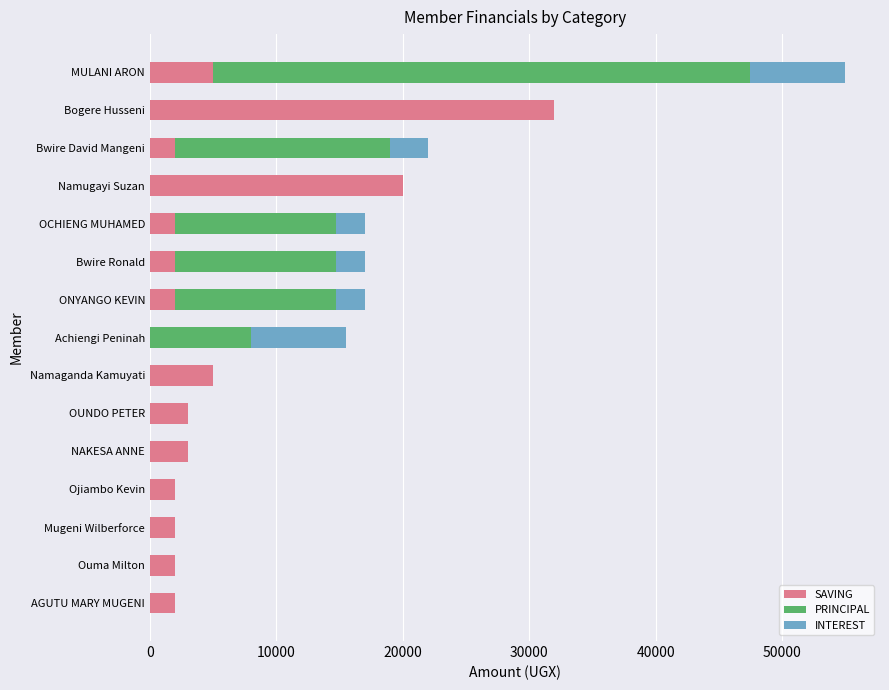

What value does the SAVING series have at Namugayi Suzan?

20000